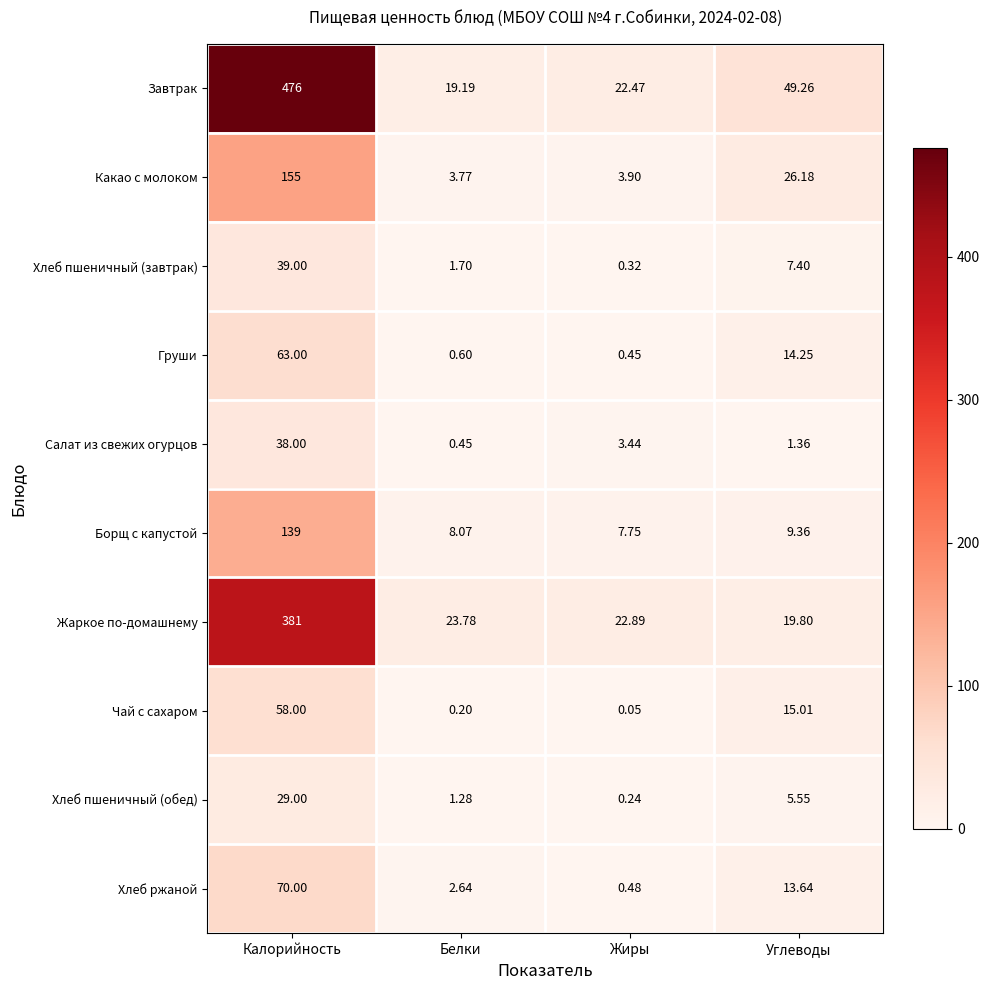

At which category does the chart reach its minimum across all series?

Жиры